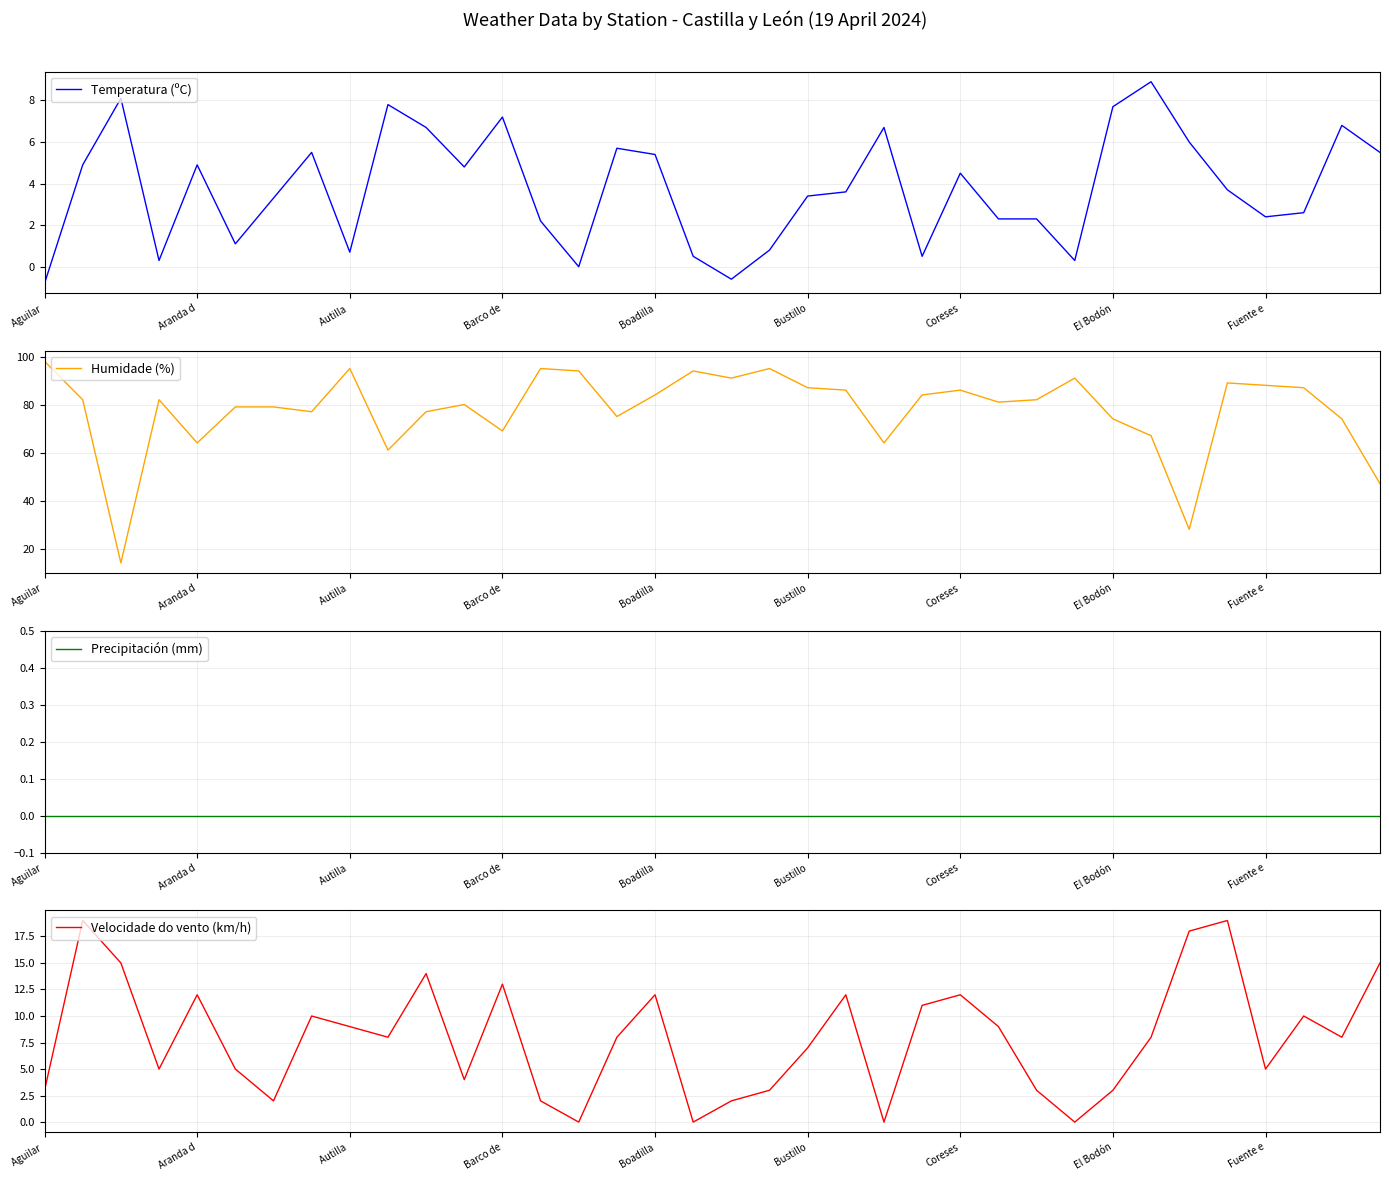

Is the value of Velocidade do vento (km/h) at 21 greater than the value of Humidade (%) at 11?

No